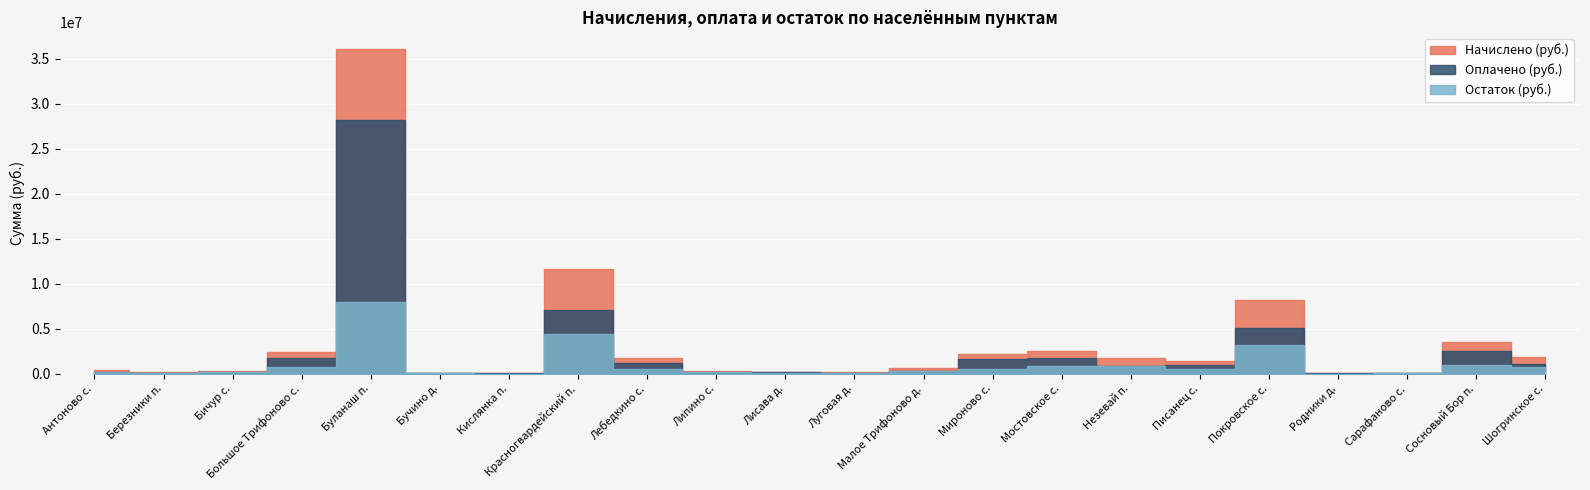

Which series has the largest total across all categories?

Начислено (руб.)